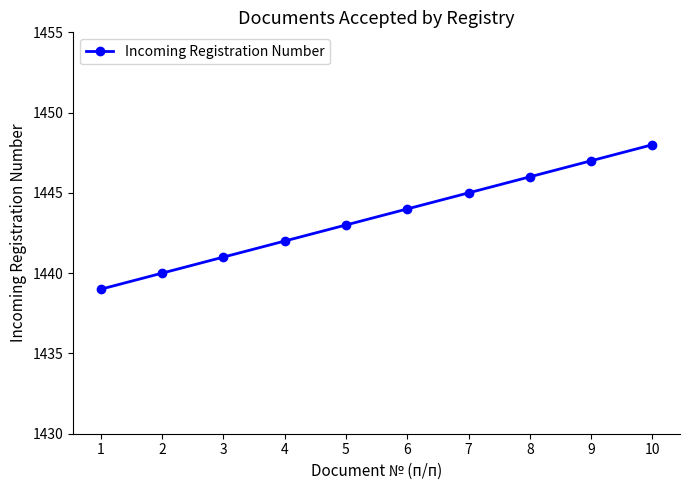

Rank the categories by value from highest to lowest.

10, 9, 8, 7, 6, 5, 4, 3, 2, 1